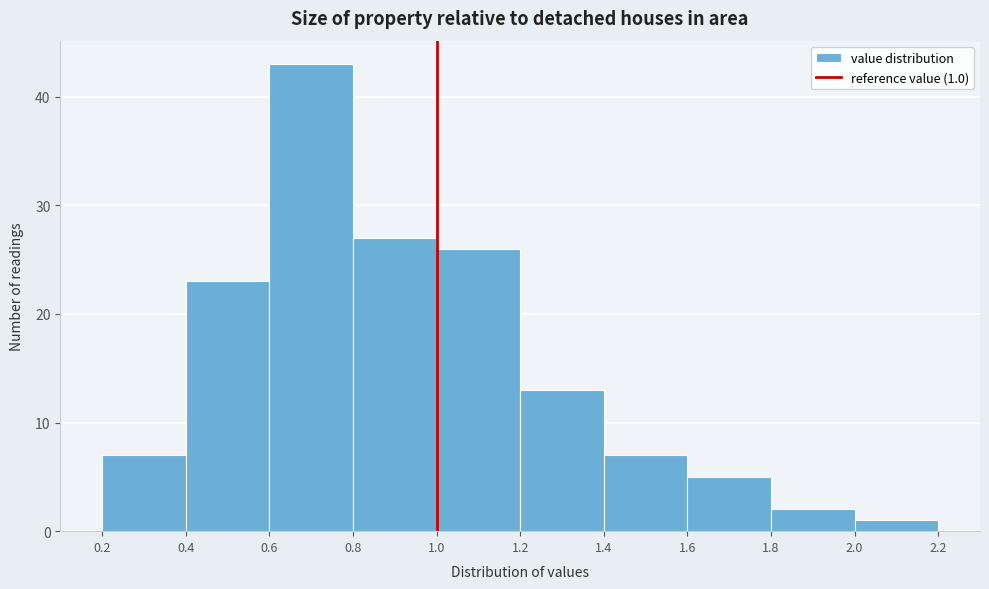

Which range on the x-axis has the tallest bar?

0.6 to 0.8